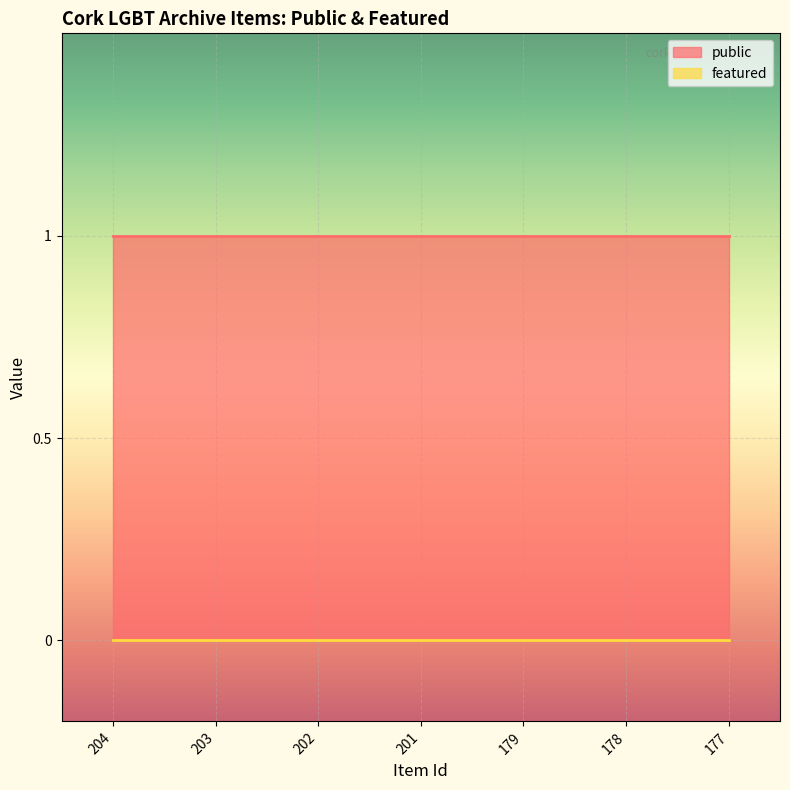

How many categories are shown in the chart?

7